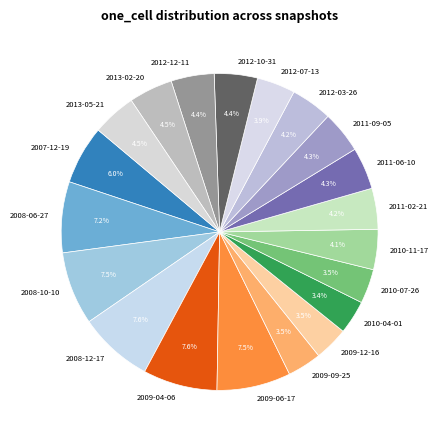

Is there a majority slice in this chart?

No